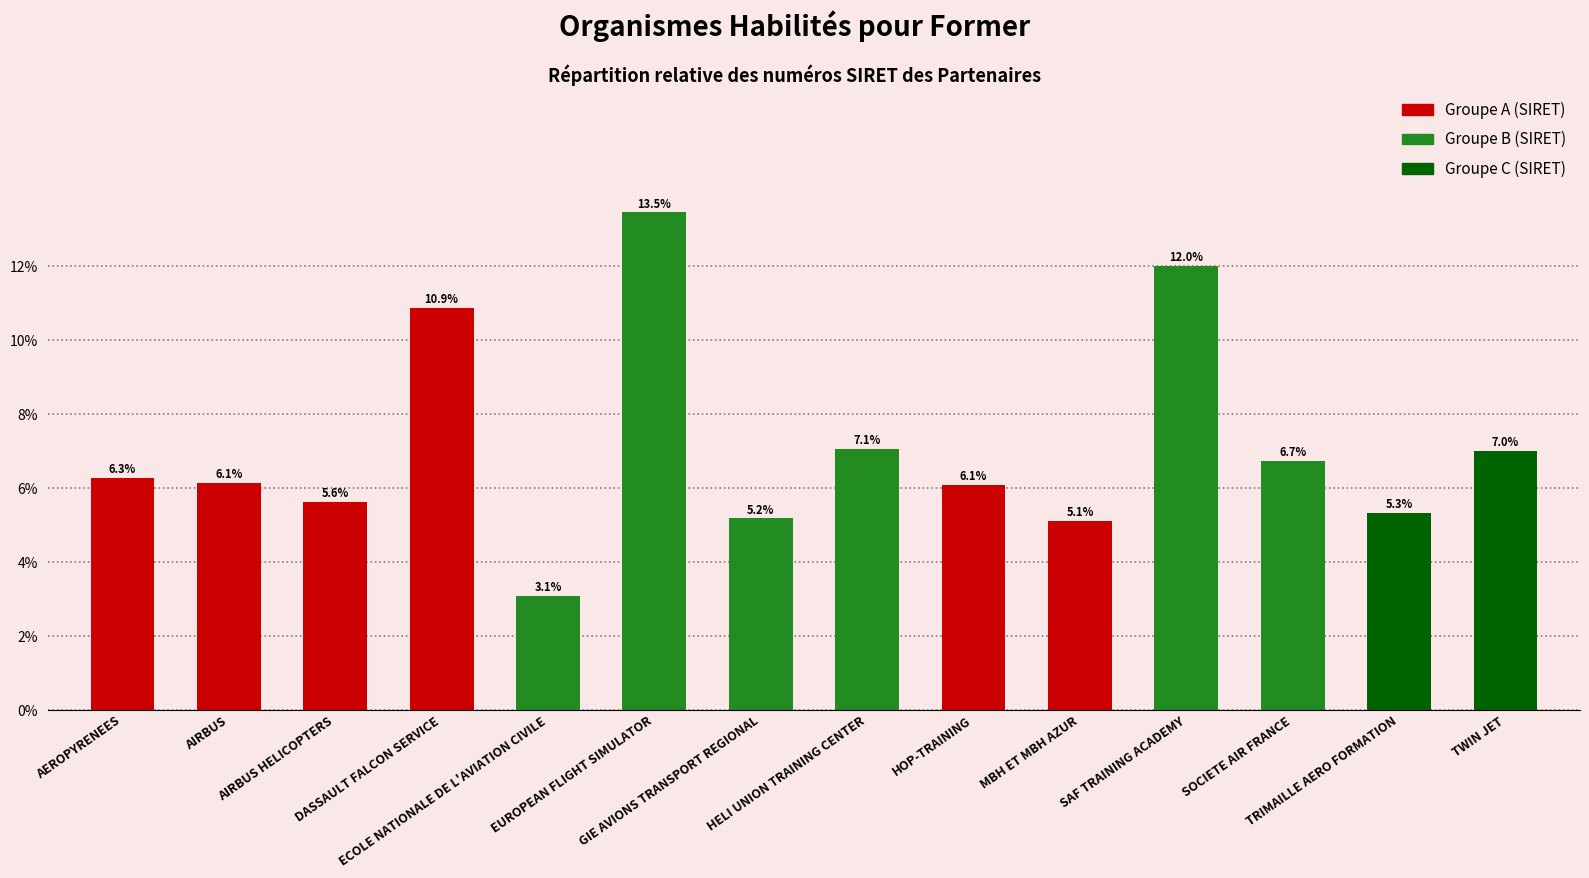

What is the sum of all values?

100.0